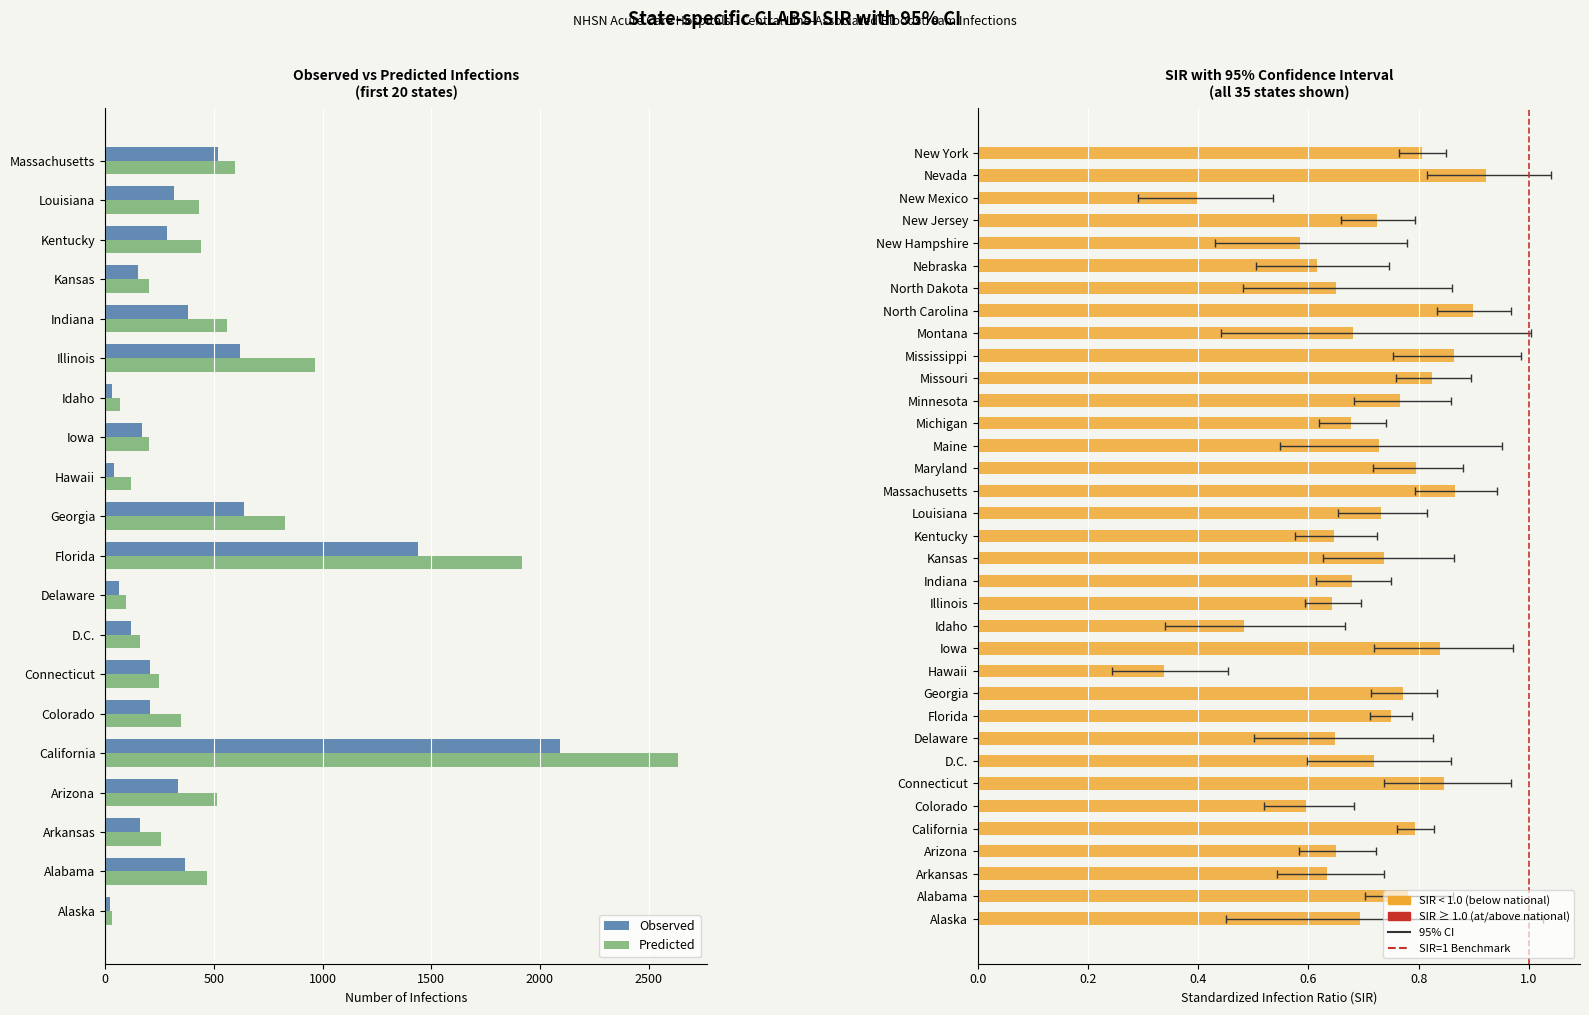

Reading left to right, list all the values displayed in this chart.

observed: observed=23.0	predicted=366.0	sir=162.0	lower_ci=335.0	upper_ci=2091.0	5=207.0	6=208.0	7=117.0	8=62.0	9=1437.0	10=640.0	11=40.0	12=170.0	13=34.0	14=621.0	15=380.0	16=150.0	17=285.0	18=315.0	19=518.0	20=367.0	21=51.0	22=480.0	23=289.0	24=562.0	25=212.0	26=23.0	27=699.0	28=46.0	29=100.0	30=44.0	31=444.0	32=41.0	33=255.0	34=1386.0
predicted: observed=33.1	predicted=469.5	sir=255.4	lower_ci=515.4	upper_ci=2636.7	5=347.1	6=245.8	7=162.7	8=95.5	9=1919.5	10=829.0	11=118.8	12=202.8	13=70.4	14=966.4	15=559.7	16=203.2	17=440.9	18=430.4	19=598.3	20=461.2	21=70.0	22=708.0	23=377.2	24=680.8	25=245.5	26=33.8	27=777.6	28=70.8	29=162.2	30=75.2	31=613.6	32=102.9	33=276.3	34=1719.4
sir: observed=0.7	predicted=0.8	sir=0.6	lower_ci=0.7	upper_ci=0.8	5=0.6	6=0.8	7=0.7	8=0.6	9=0.7	10=0.8	11=0.3	12=0.8	13=0.5	14=0.6	15=0.7	16=0.7	17=0.6	18=0.7	19=0.9	20=0.8	21=0.7	22=0.7	23=0.8	24=0.8	25=0.9	26=0.7	27=0.9	28=0.7	29=0.6	30=0.6	31=0.7	32=0.4	33=0.9	34=0.8
lower_ci: observed=0.5	predicted=0.7	sir=0.5	lower_ci=0.6	upper_ci=0.8	5=0.5	6=0.7	7=0.6	8=0.5	9=0.7	10=0.7	11=0.2	12=0.7	13=0.3	14=0.6	15=0.6	16=0.6	17=0.6	18=0.7	19=0.8	20=0.7	21=0.5	22=0.6	23=0.7	24=0.8	25=0.8	26=0.4	27=0.8	28=0.5	29=0.5	30=0.4	31=0.7	32=0.3	33=0.8	34=0.8
upper_ci: observed=1.0	predicted=0.9	sir=0.7	lower_ci=0.7	upper_ci=0.8	5=0.7	6=1.0	7=0.9	8=0.8	9=0.8	10=0.8	11=0.5	12=1.0	13=0.7	14=0.7	15=0.8	16=0.9	17=0.7	18=0.8	19=0.9	20=0.9	21=1.0	22=0.7	23=0.9	24=0.9	25=1.0	26=1.0	27=1.0	28=0.9	29=0.7	30=0.8	31=0.8	32=0.5	33=1.0	34=0.8